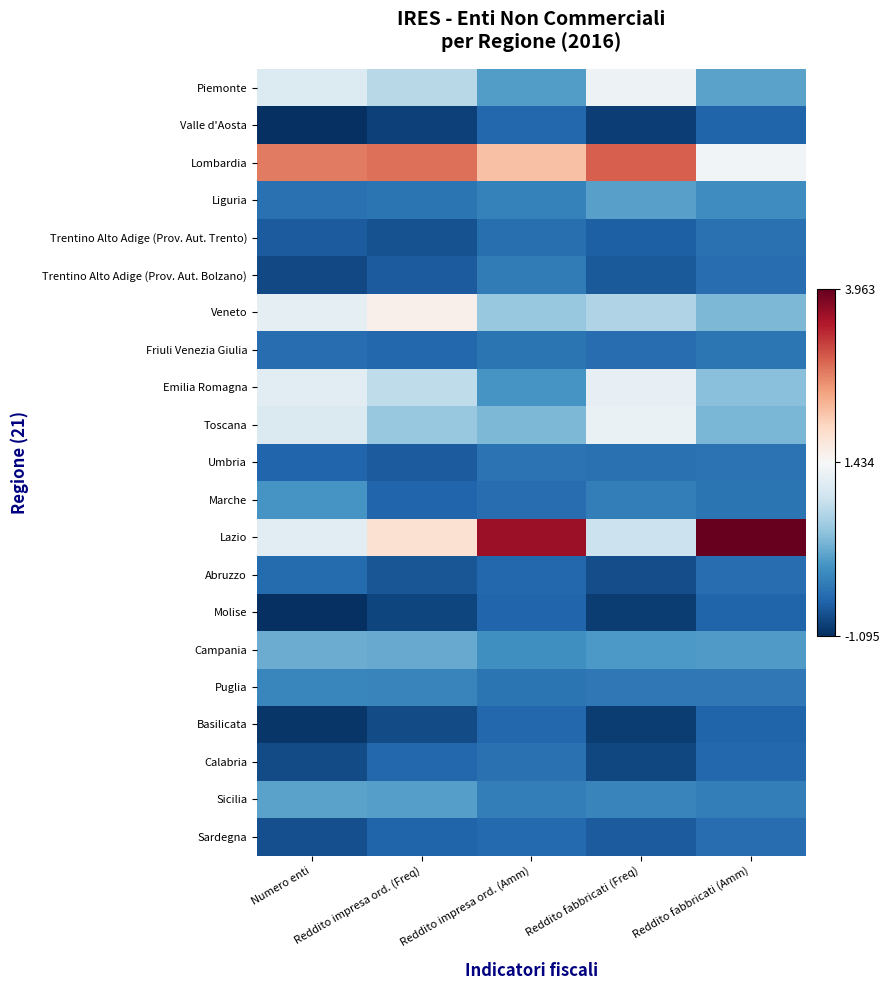

Reading left to right, transcribe all the data shown in this chart.

Piemonte: Numero enti=1.1	Reddito impresa ord. (Freq)=0.7	Reddito impresa ord. (Amm)=0.0	Reddito fabbricati (Freq)=1.3	Reddito fabbricati (Amm)=0.1
Valle d'Aosta: Numero enti=-1.1	Reddito impresa ord. (Freq)=-0.9	Reddito impresa ord. (Amm)=-0.6	Reddito fabbricati (Freq)=-0.9	Reddito fabbricati (Amm)=-0.6
Lombardia: Numero enti=2.7	Reddito impresa ord. (Freq)=2.8	Reddito impresa ord. (Amm)=2.2	Reddito fabbricati (Freq)=3.0	Reddito fabbricati (Amm)=1.4
Liguria: Numero enti=-0.5	Reddito impresa ord. (Freq)=-0.4	Reddito impresa ord. (Amm)=-0.3	Reddito fabbricati (Freq)=0.1	Reddito fabbricati (Amm)=-0.1
Trentino Alto Adige (Prov. Aut. Trento): Numero enti=-0.7	Reddito impresa ord. (Freq)=-0.8	Reddito impresa ord. (Amm)=-0.5	Reddito fabbricati (Freq)=-0.6	Reddito fabbricati (Amm)=-0.5
Trentino Alto Adige (Prov. Aut. Bolzano): Numero enti=-0.8	Reddito impresa ord. (Freq)=-0.7	Reddito impresa ord. (Amm)=-0.3	Reddito fabbricati (Freq)=-0.7	Reddito fabbricati (Amm)=-0.5
Veneto: Numero enti=1.2	Reddito impresa ord. (Freq)=1.6	Reddito impresa ord. (Amm)=0.5	Reddito fabbricati (Freq)=0.7	Reddito fabbricati (Amm)=0.3
Friuli Venezia Giulia: Numero enti=-0.5	Reddito impresa ord. (Freq)=-0.6	Reddito impresa ord. (Amm)=-0.4	Reddito fabbricati (Freq)=-0.5	Reddito fabbricati (Amm)=-0.4
Emilia Romagna: Numero enti=1.2	Reddito impresa ord. (Freq)=0.8	Reddito impresa ord. (Amm)=-0.1	Reddito fabbricati (Freq)=1.2	Reddito fabbricati (Amm)=0.4
Toscana: Numero enti=1.1	Reddito impresa ord. (Freq)=0.5	Reddito impresa ord. (Amm)=0.3	Reddito fabbricati (Freq)=1.3	Reddito fabbricati (Amm)=0.3
Umbria: Numero enti=-0.6	Reddito impresa ord. (Freq)=-0.7	Reddito impresa ord. (Amm)=-0.4	Reddito fabbricati (Freq)=-0.4	Reddito fabbricati (Amm)=-0.4
Marche: Numero enti=-0.1	Reddito impresa ord. (Freq)=-0.6	Reddito impresa ord. (Amm)=-0.5	Reddito fabbricati (Freq)=-0.3	Reddito fabbricati (Amm)=-0.4
Lazio: Numero enti=1.1	Reddito impresa ord. (Freq)=1.8	Reddito impresa ord. (Amm)=3.6	Reddito fabbricati (Freq)=0.9	Reddito fabbricati (Amm)=4.0
Abruzzo: Numero enti=-0.5	Reddito impresa ord. (Freq)=-0.7	Reddito impresa ord. (Amm)=-0.5	Reddito fabbricati (Freq)=-0.8	Reddito fabbricati (Amm)=-0.5
Molise: Numero enti=-1.1	Reddito impresa ord. (Freq)=-0.9	Reddito impresa ord. (Amm)=-0.6	Reddito fabbricati (Freq)=-1.0	Reddito fabbricati (Amm)=-0.6
Campania: Numero enti=0.2	Reddito impresa ord. (Freq)=0.2	Reddito impresa ord. (Amm)=-0.1	Reddito fabbricati (Freq)=-0.0	Reddito fabbricati (Amm)=-0.0
Puglia: Numero enti=-0.2	Reddito impresa ord. (Freq)=-0.2	Reddito impresa ord. (Amm)=-0.4	Reddito fabbricati (Freq)=-0.4	Reddito fabbricati (Amm)=-0.4
Basilicata: Numero enti=-1.0	Reddito impresa ord. (Freq)=-0.8	Reddito impresa ord. (Amm)=-0.6	Reddito fabbricati (Freq)=-1.0	Reddito fabbricati (Amm)=-0.6
Calabria: Numero enti=-0.8	Reddito impresa ord. (Freq)=-0.6	Reddito impresa ord. (Amm)=-0.5	Reddito fabbricati (Freq)=-0.9	Reddito fabbricati (Amm)=-0.5
Sicilia: Numero enti=0.1	Reddito impresa ord. (Freq)=0.0	Reddito impresa ord. (Amm)=-0.3	Reddito fabbricati (Freq)=-0.2	Reddito fabbricati (Amm)=-0.3
Sardegna: Numero enti=-0.8	Reddito impresa ord. (Freq)=-0.6	Reddito impresa ord. (Amm)=-0.5	Reddito fabbricati (Freq)=-0.7	Reddito fabbricati (Amm)=-0.5